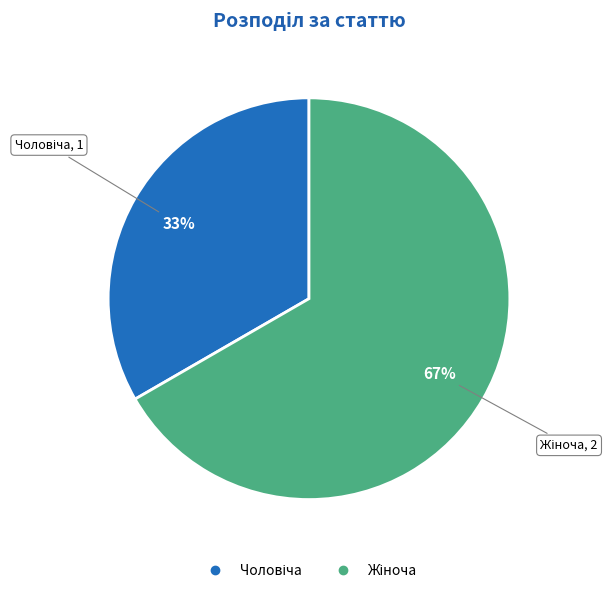

To the nearest percent, what is the average slice percentage?

50%